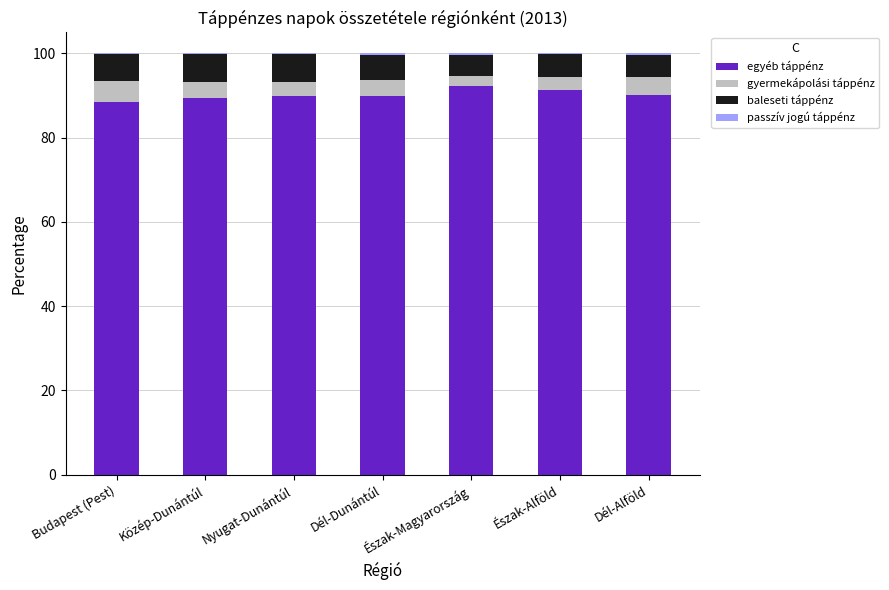

What is the highest value of the egyéb táppénz series?

92.2